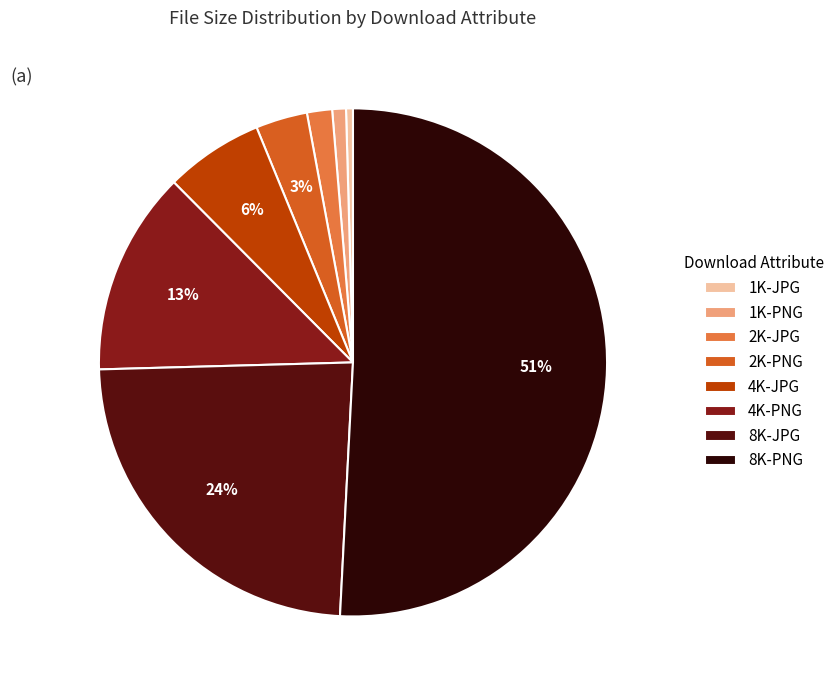

True or false: 8K-PNG accounts for 42% of the total.

False